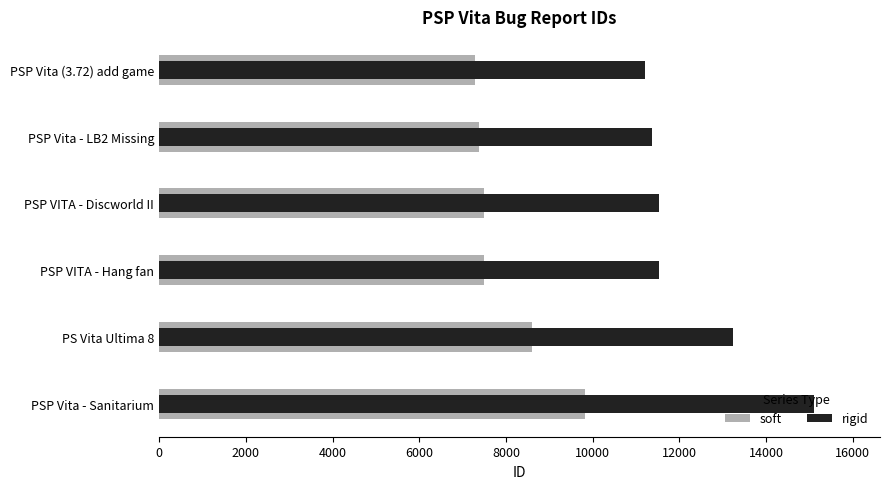

What is the difference between the rigid values at PSP Vita - Sanitarium and PSP Vita (3.72) add game?

3914.0